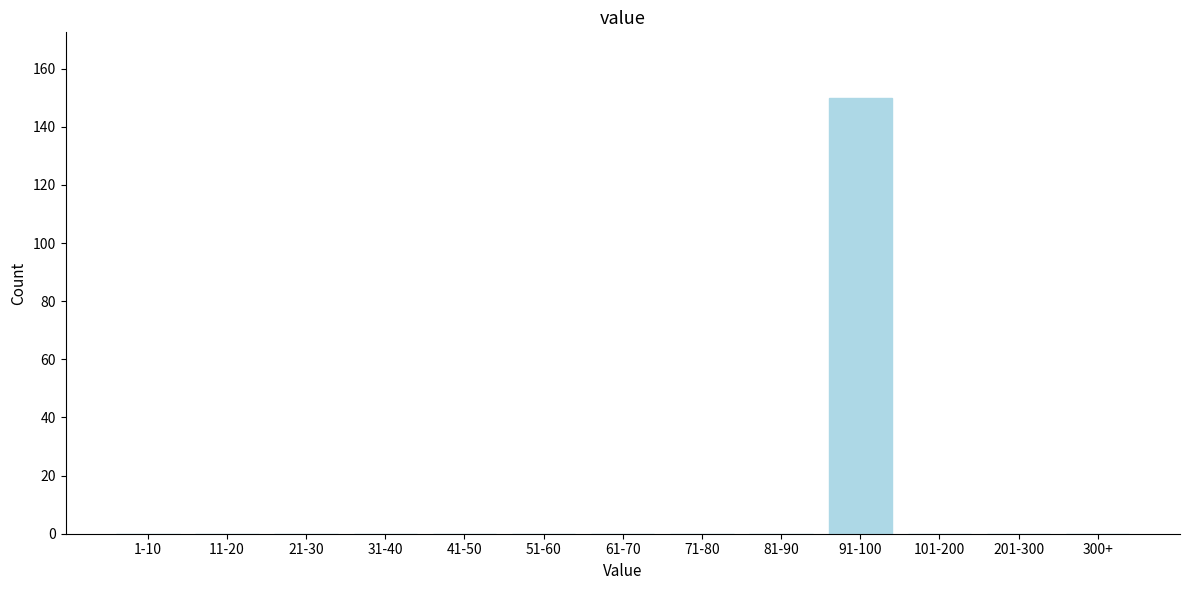

Reading right to left, list all the values displayed in this chart.

300+=0	201-300=0	101-200=0	91-100=150	81-90=0	71-80=0	61-70=0	51-60=0	41-50=0	31-40=0	21-30=0	11-20=0	1-10=0